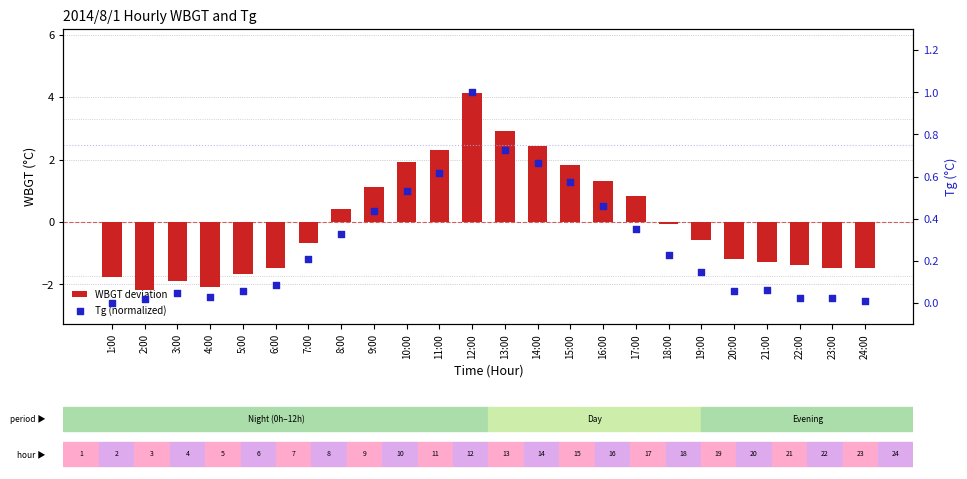

What is the total value across all series at 3:00?

-1.8